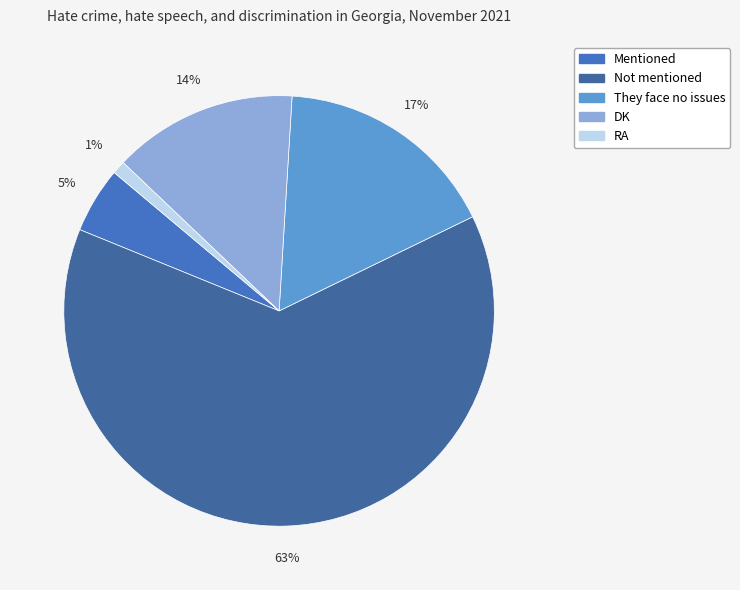

True or false: They face no issues accounts for 17% of the total.

True